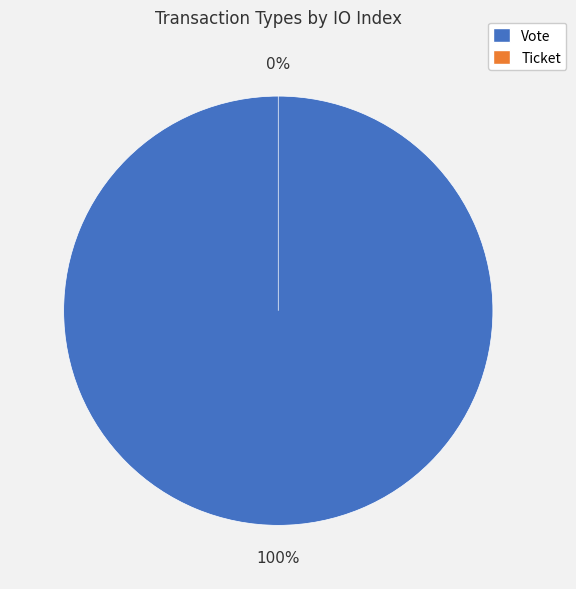

The Ticket slice represents 7% of the pie. True or false?

False